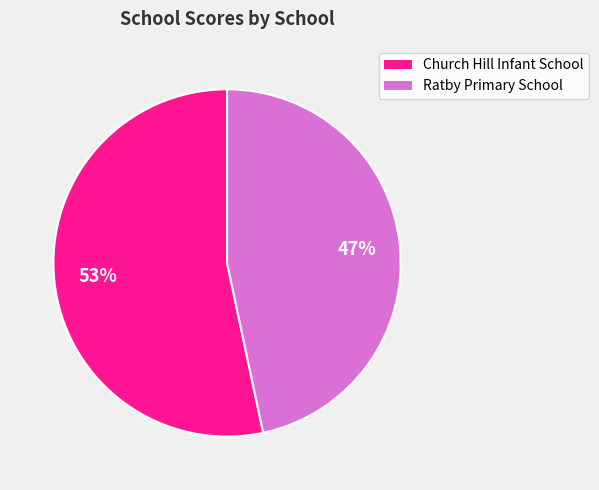

To the nearest percent, what is the average slice percentage?

50%